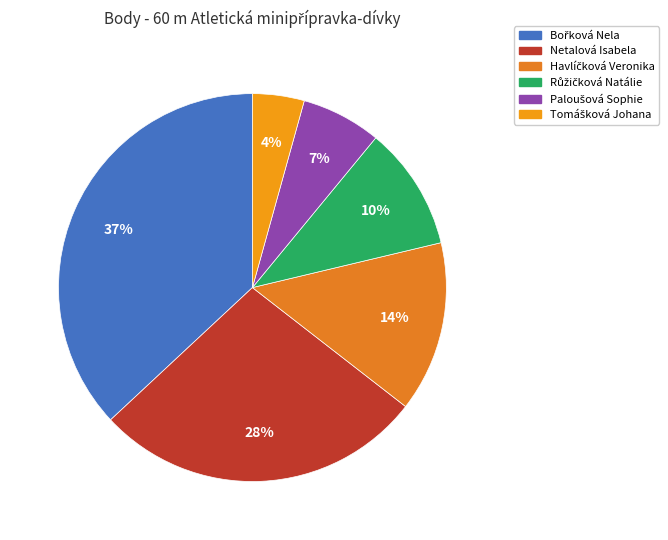

How many segments does this pie chart have?

6